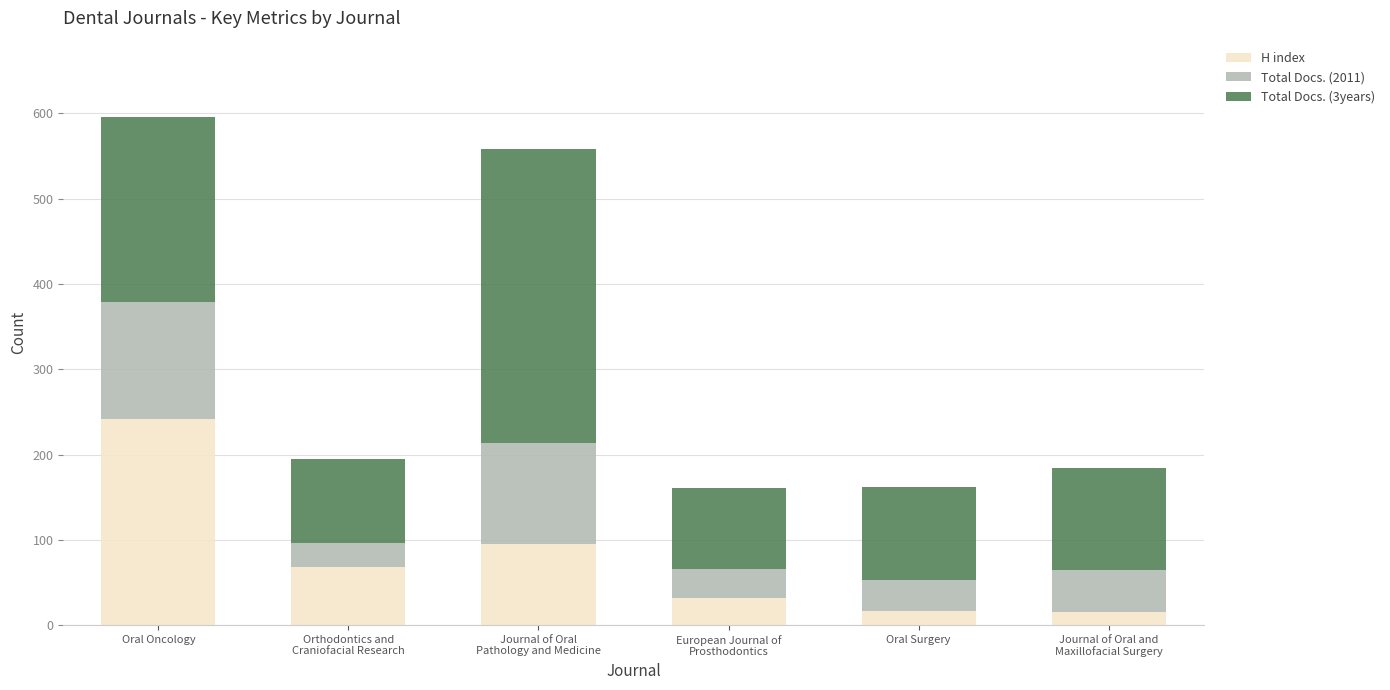

How many data points in H index are less than 68?

3